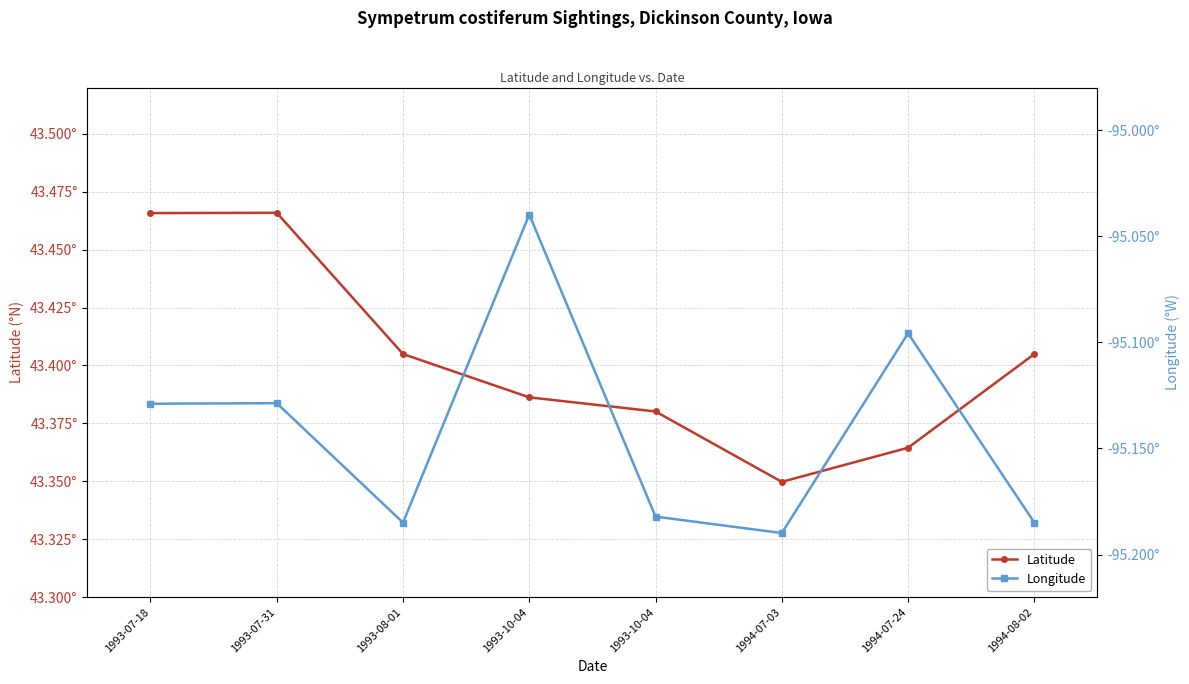

Which series has the widest spread of values?

Longitude